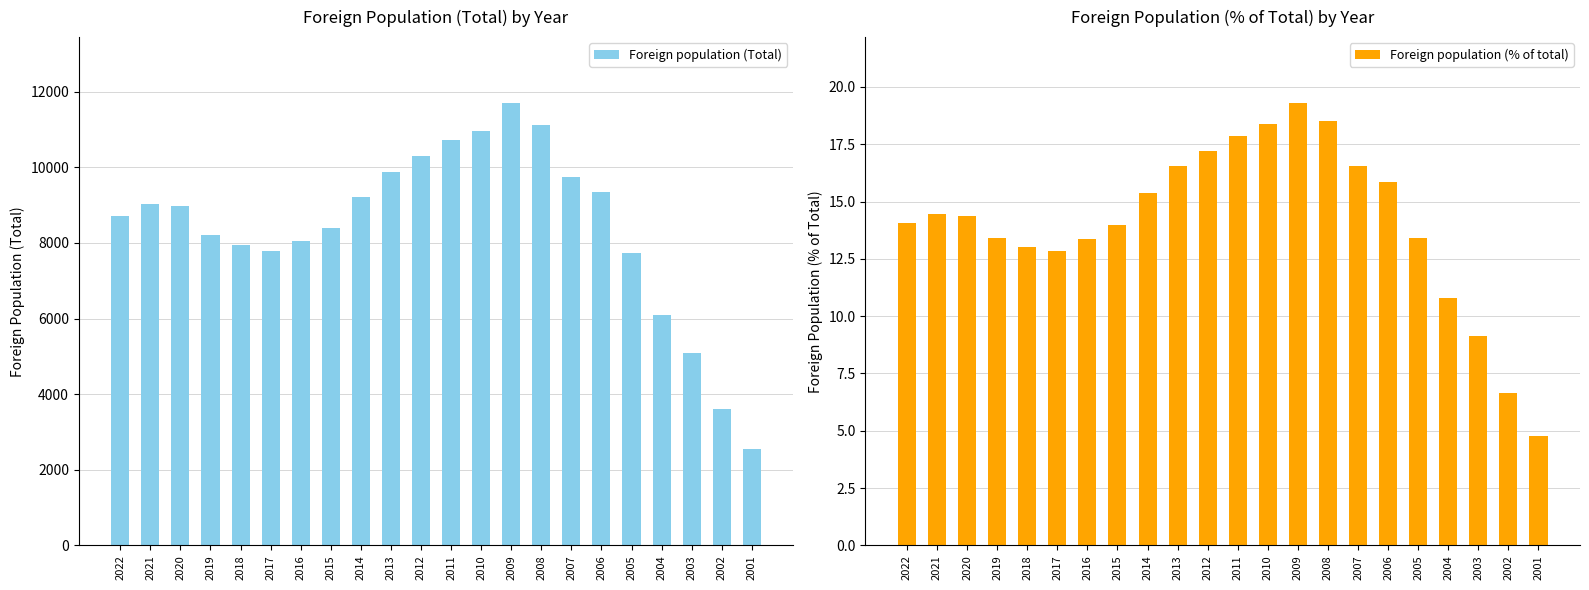

Is the value of Foreign population (Total) at 2005 greater than the value of Foreign population (% of total) at 2018?

Yes